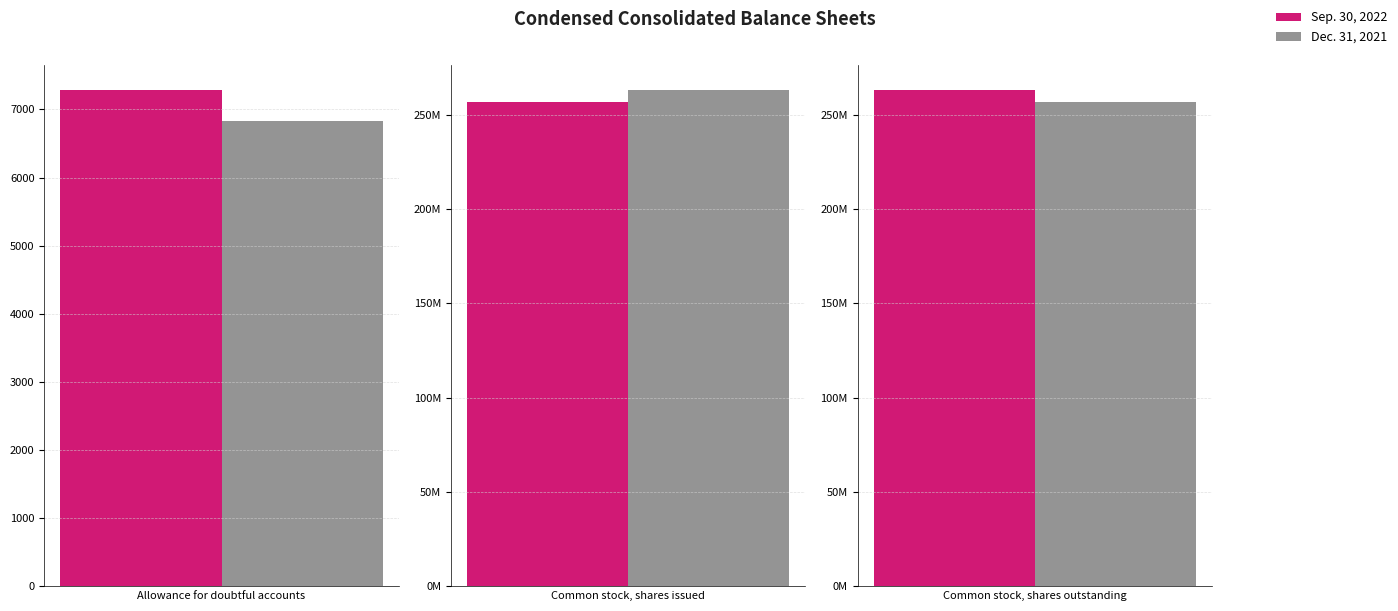

Reading right to left, list all the values displayed in this chart.

Sep. 30, 2022: 263255708	256597342	7288
Dec. 31, 2021: 256597342	263255708	6835